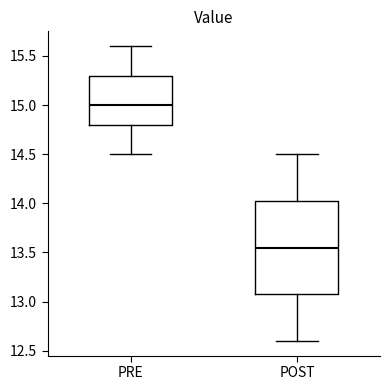

Which box is the tallest, from its lower edge to its upper edge?

POST